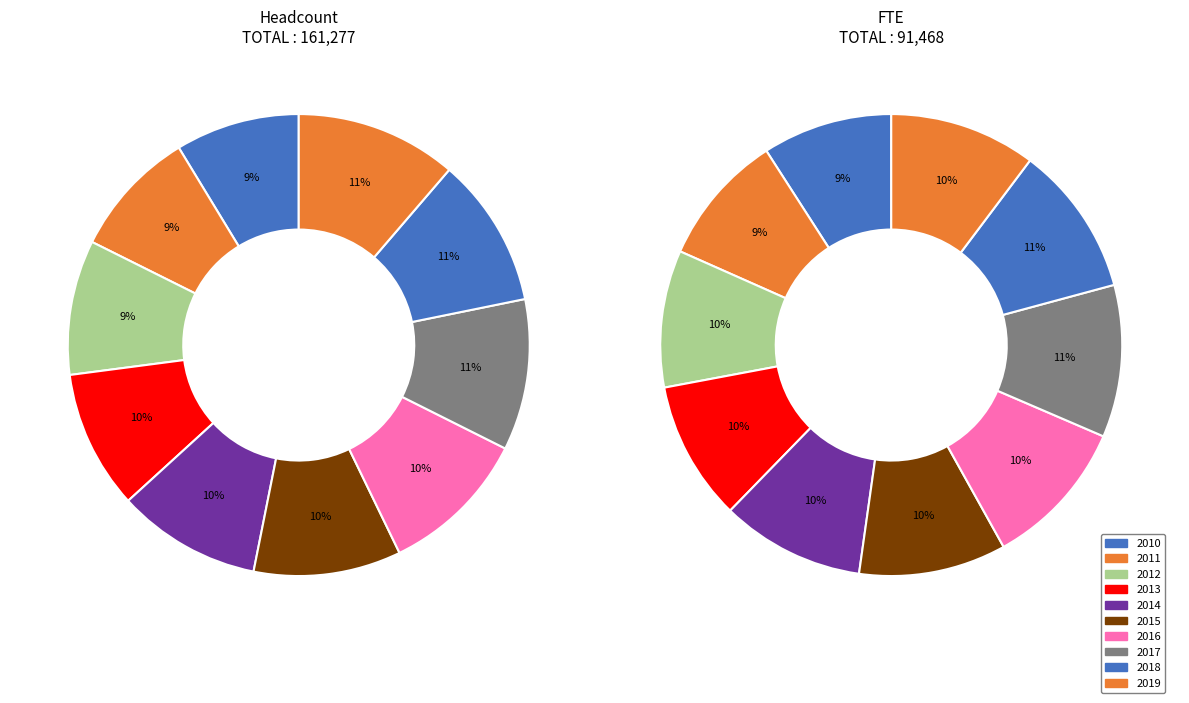

Is the sum of 2017 and 2015 greater than half?

No